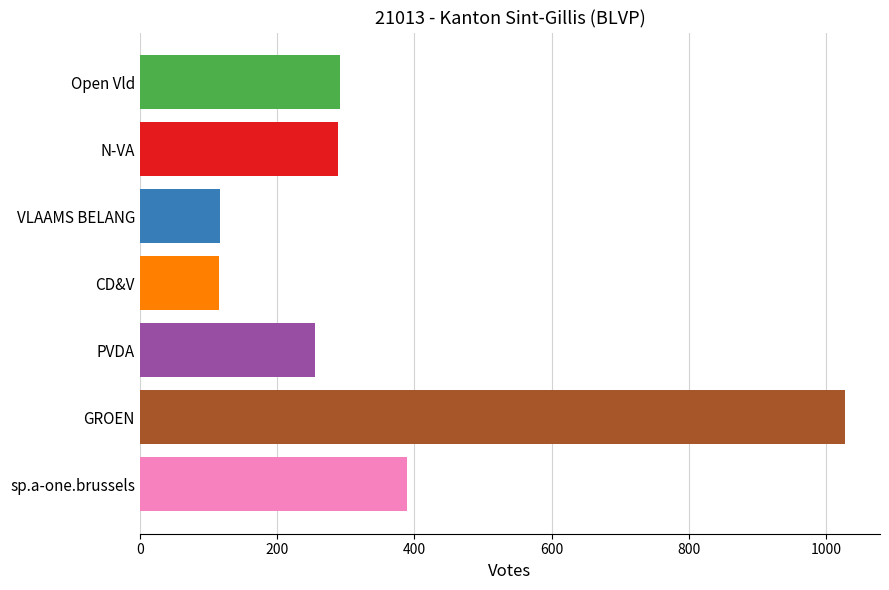

How many bars are there in total?

7